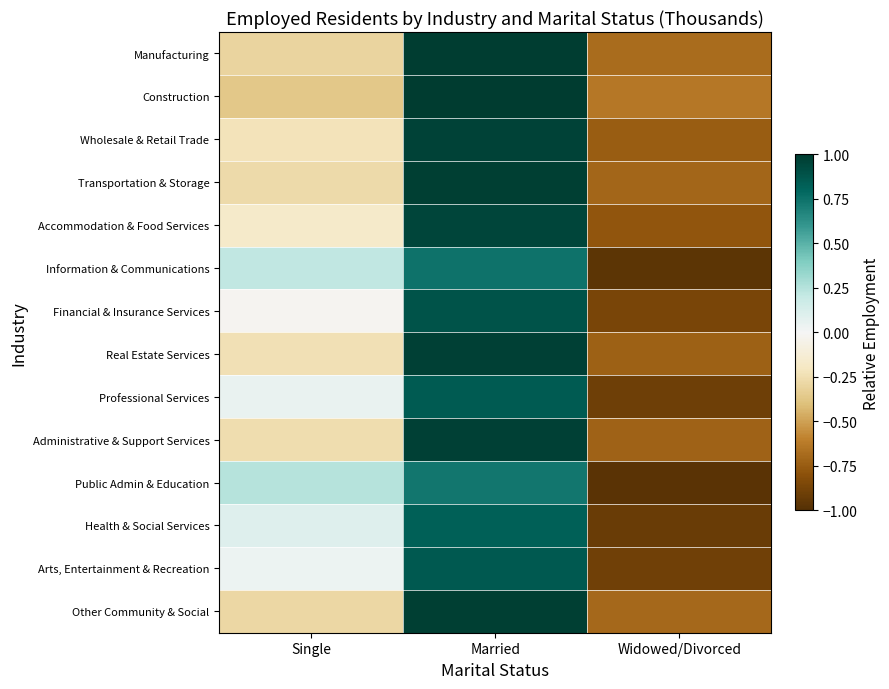

At Married, list the series in order from largest to smallest.

Construction, Manufacturing, Other Community & Social, Transportation & Storage, Administrative & Support Services, Real Estate Services, Wholesale & Retail Trade, Accommodation & Food Services, Financial & Insurance Services, Arts, Entertainment & Recreation, Professional Services, Health & Social Services, Information & Communications, Public Admin & Education